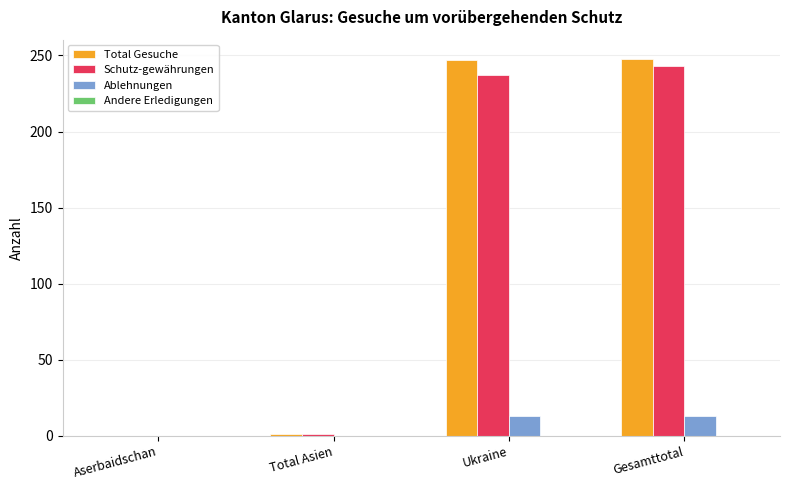

What is the sum of all Ablehnungen values?

26